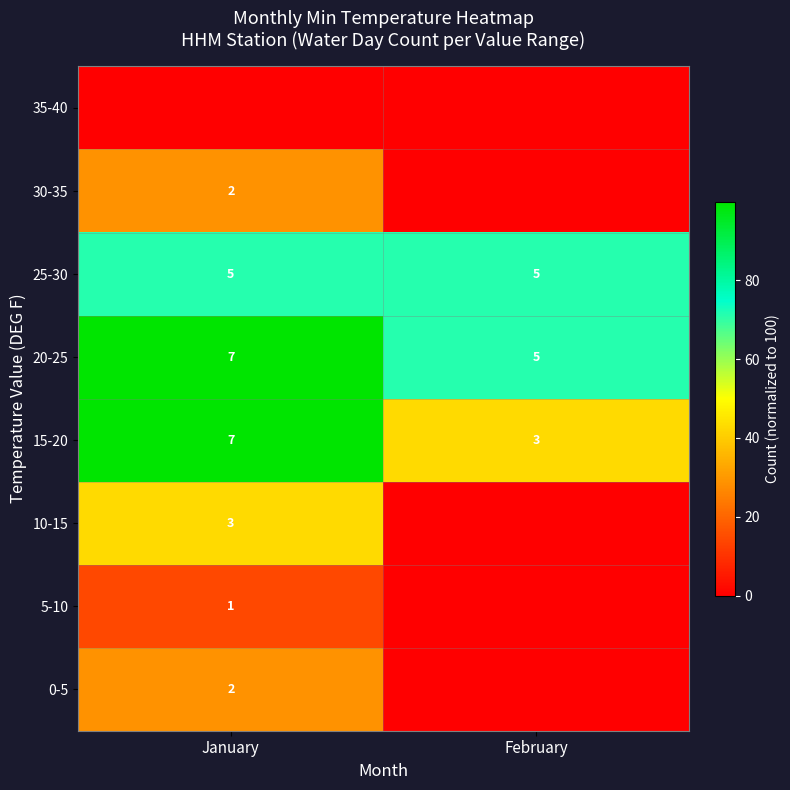

How many data points does each series have?

2